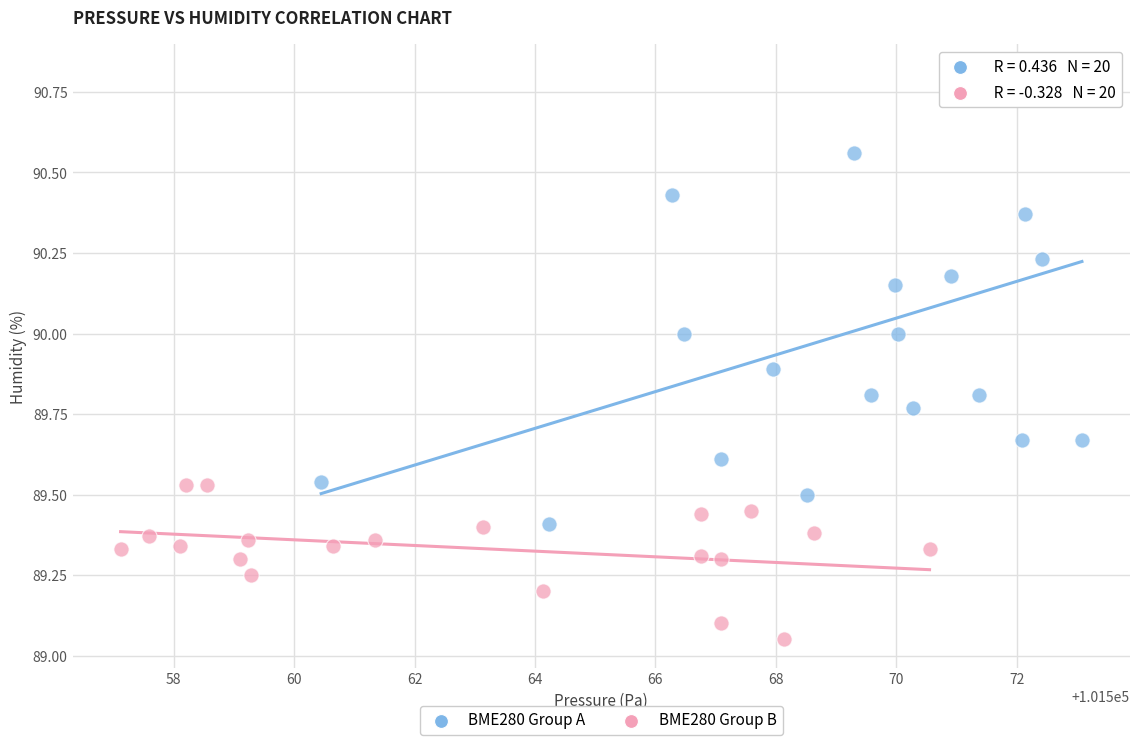

Which series has the widest spread of Y values?

BME280 Group A